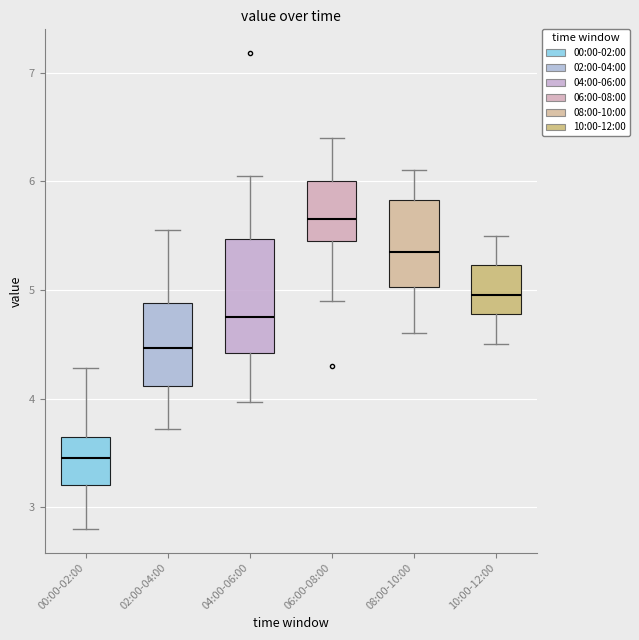

Where is the lower edge of the box for 02:00-04:00 on the y-axis? The values are not printed on the chart, so give them approximately, as read against the axis.

4.1